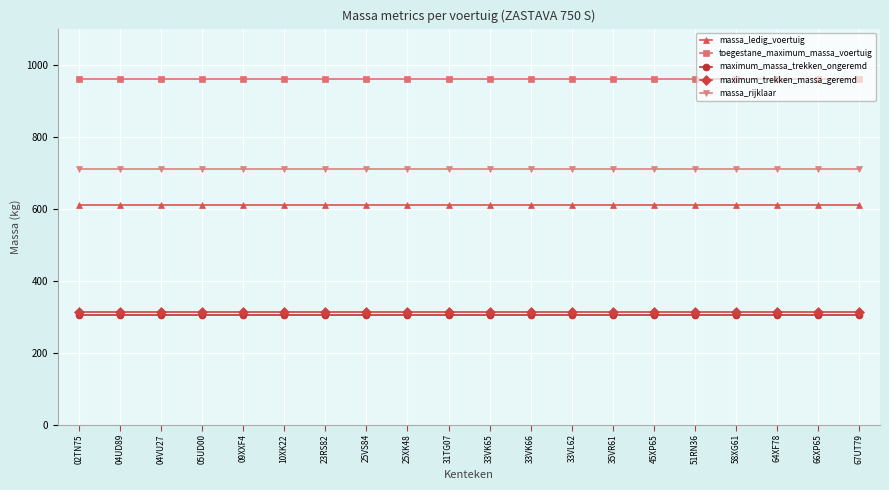

True or false: massa_rijklaar and toegestane_maximum_massa_voertuig cross at least once.

False